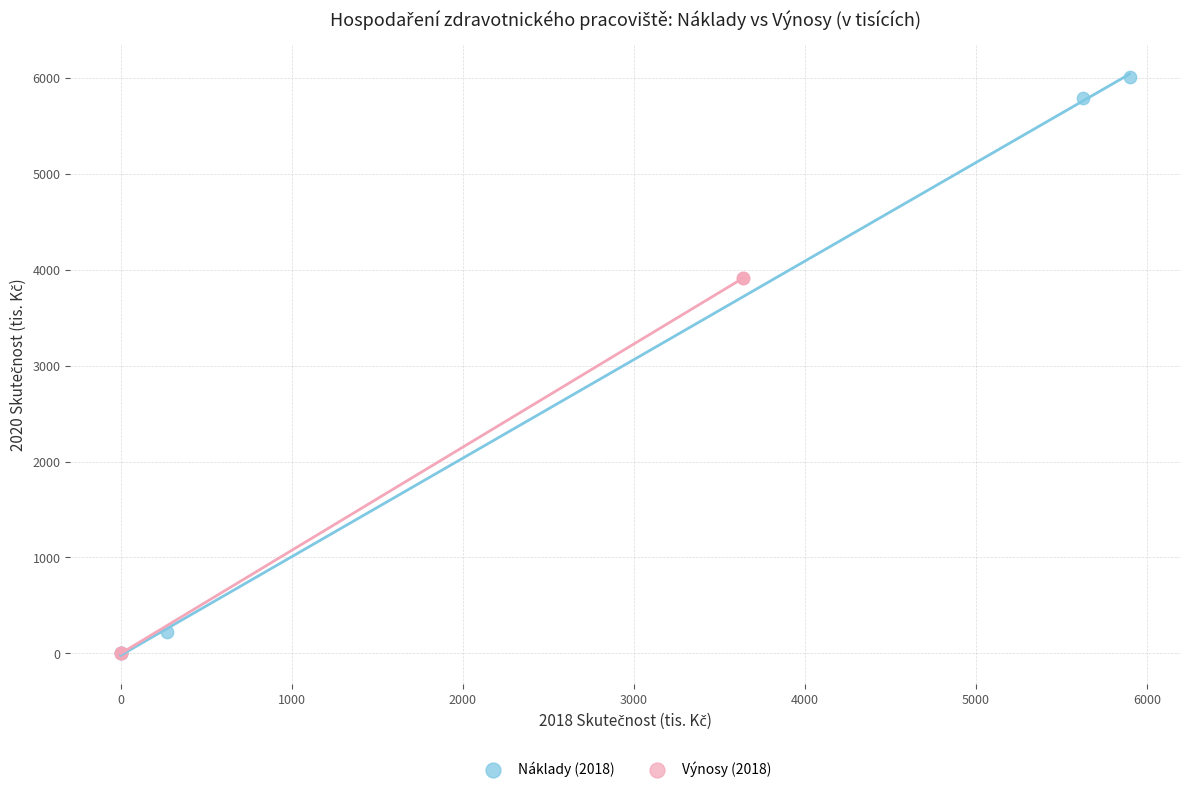

Which series reaches the maximum Y coordinate?

Náklady (2018)